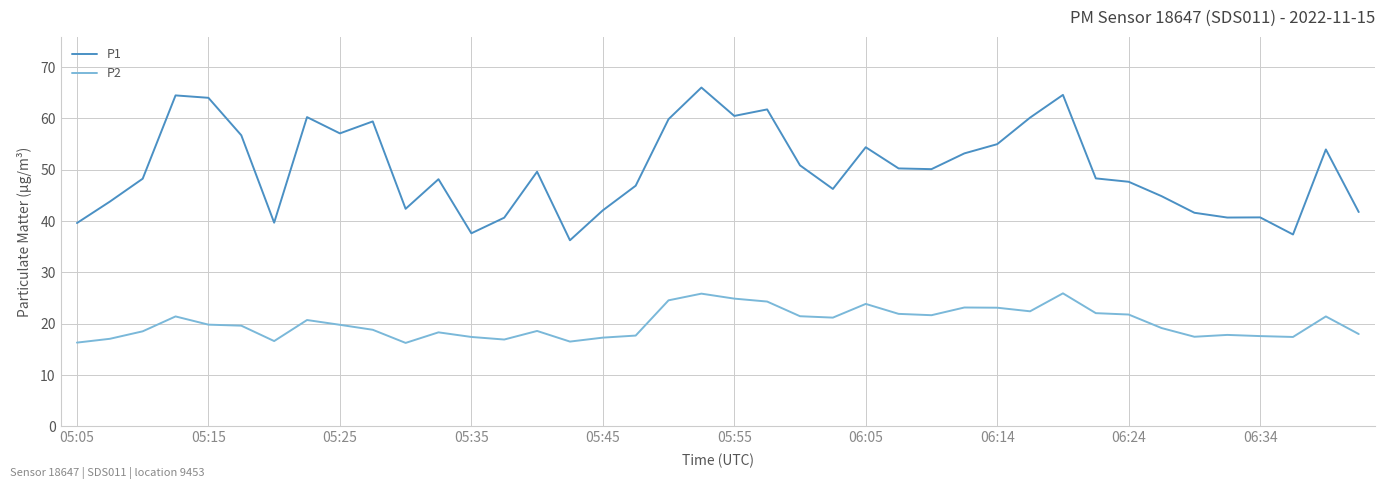

What is the difference between the maximum and minimum values in the P2 series?

9.7